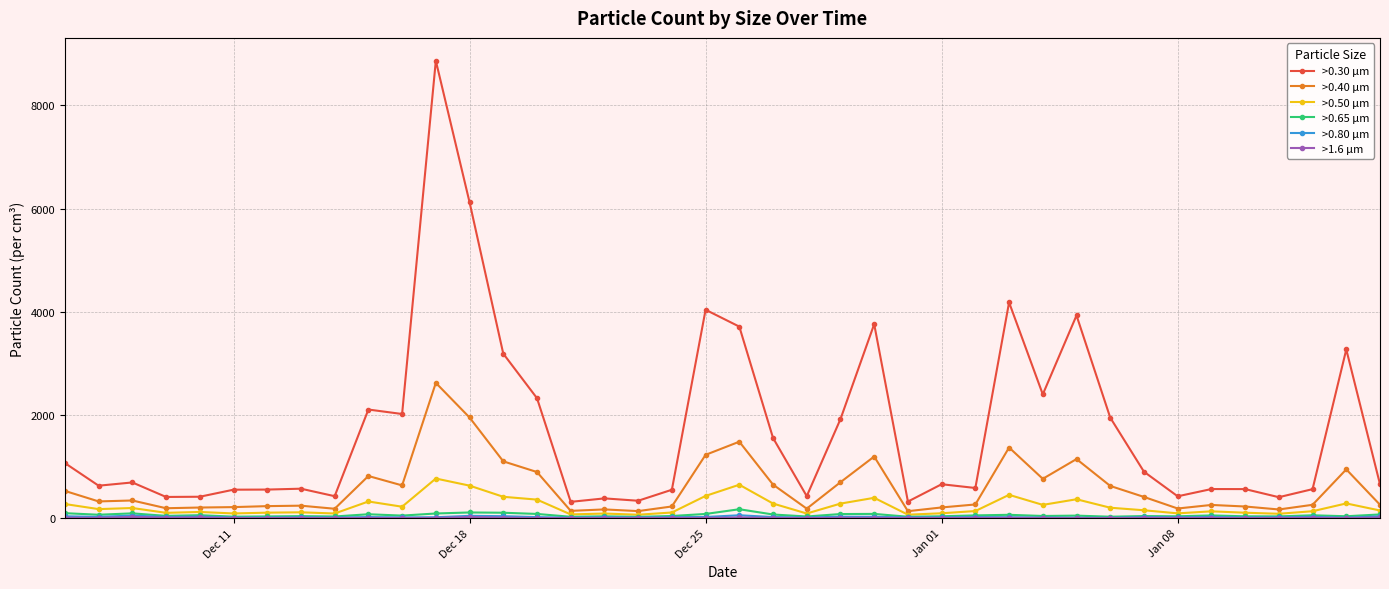

Which series has the widest spread of values?

>0.30 µm